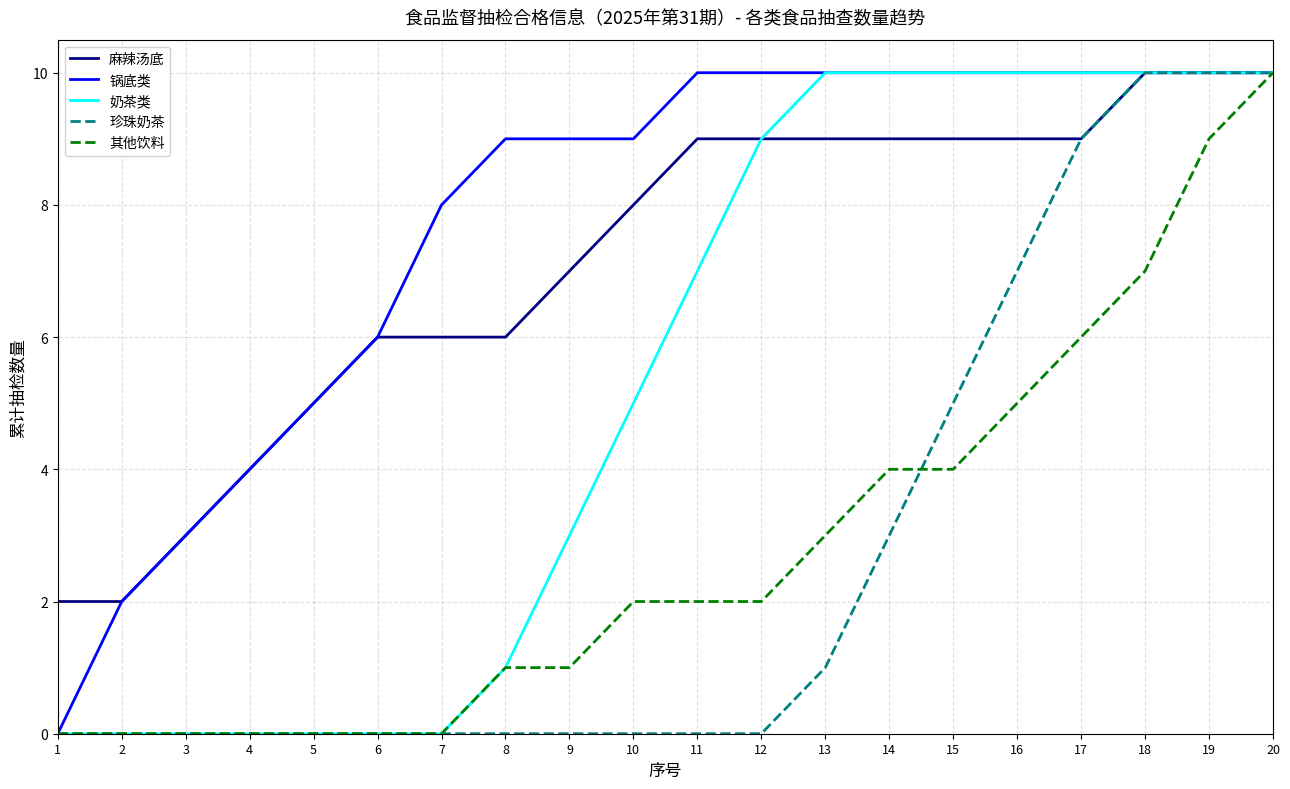

What is the greatest value displayed?

10